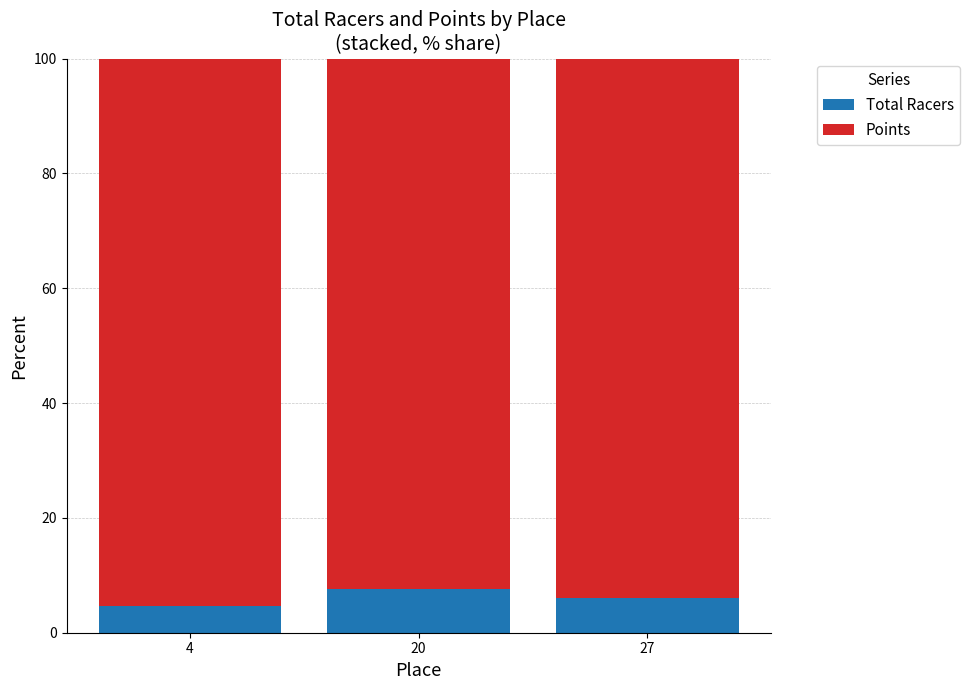

Read the Points value at 4.

95.4